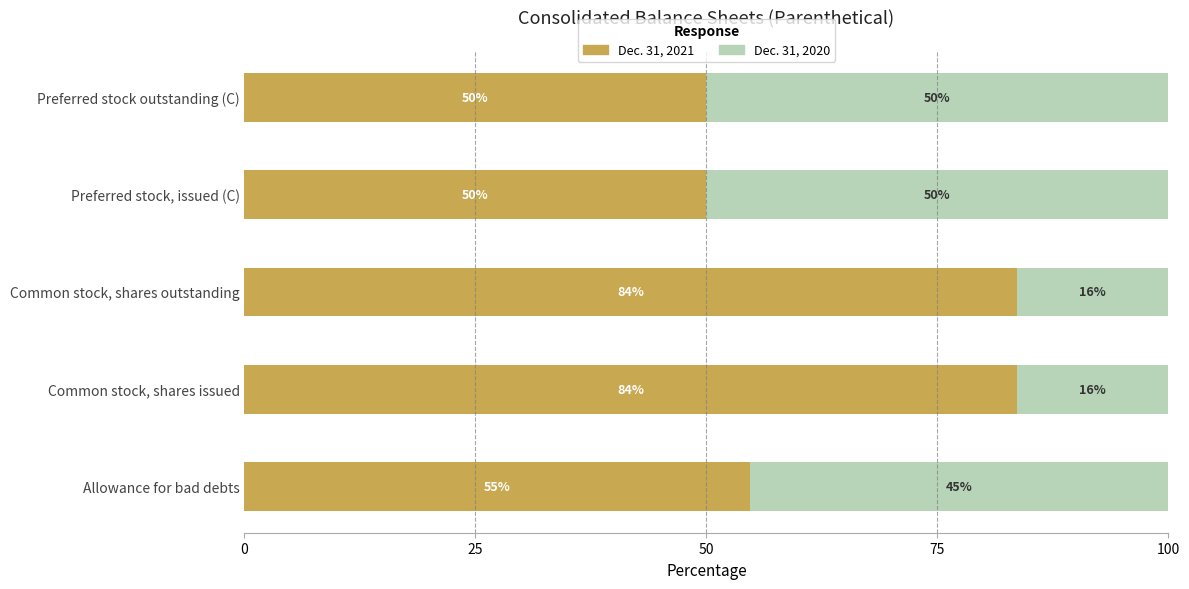

What is the total value across all series at Preferred stock, issued (C)?

100.0